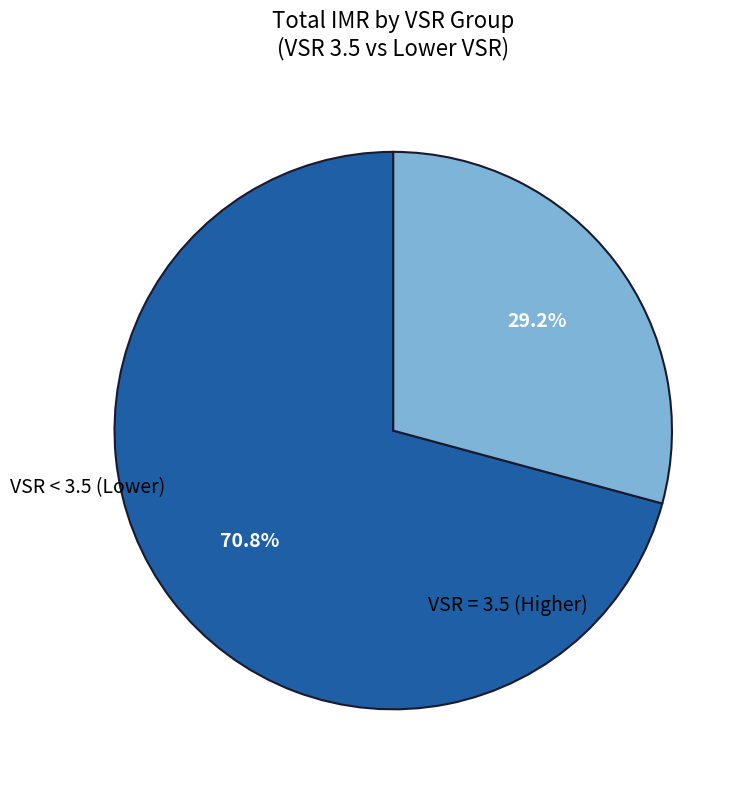

Is there a majority slice in this chart?

Yes